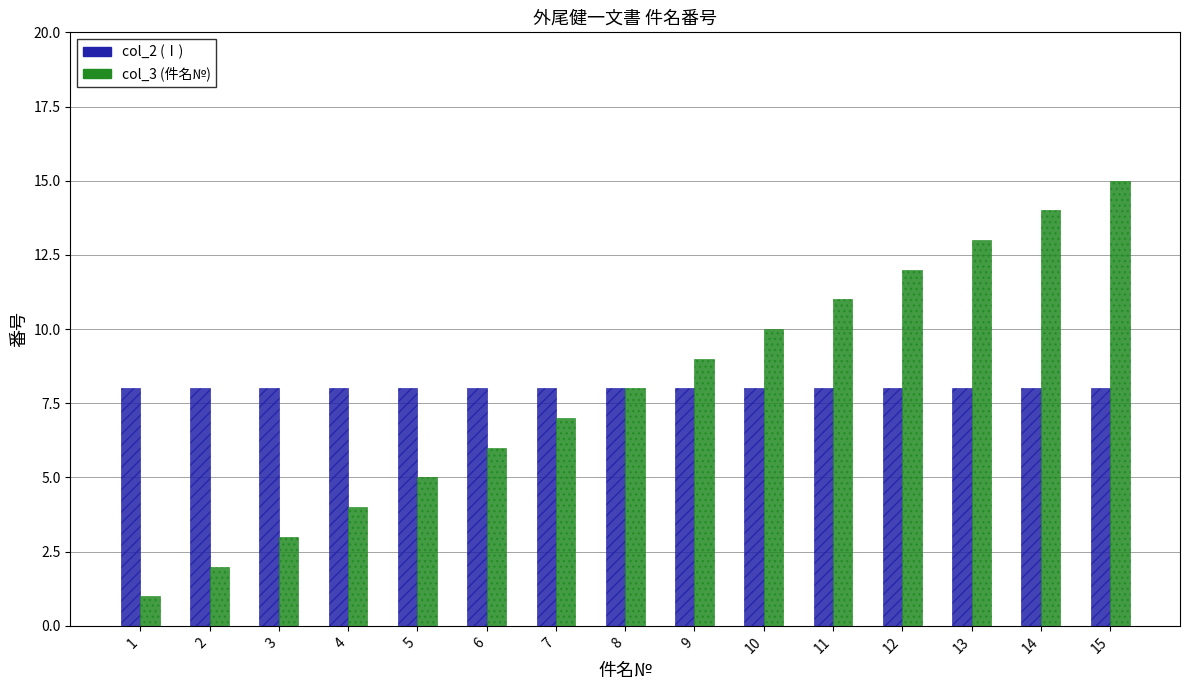

What is the spread (max minus min) of values at 14?

6